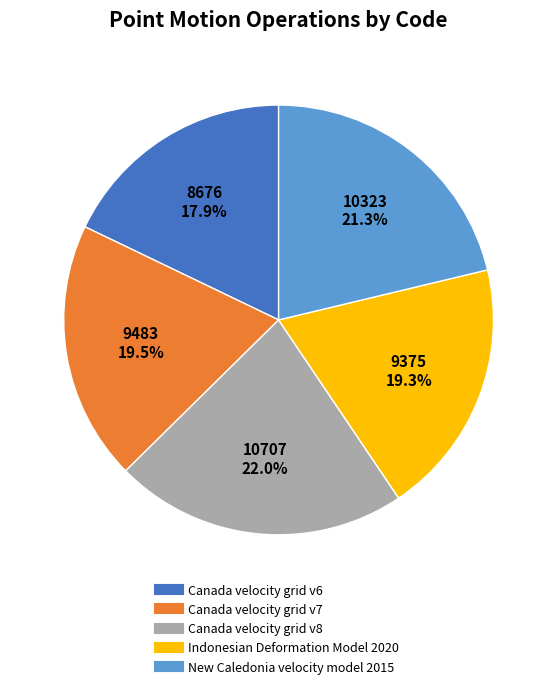

Which slice is the largest?

Canada velocity grid v8